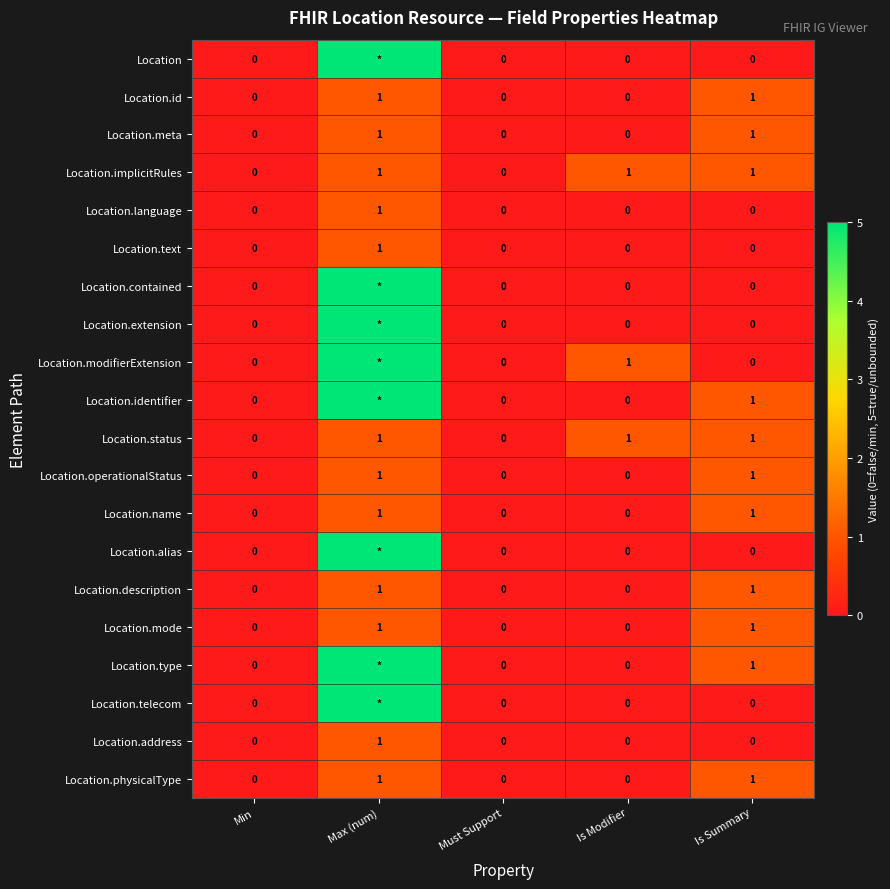

Is the value of Location.meta at Max (num) greater than the value of Location.text at Must Support?

Yes